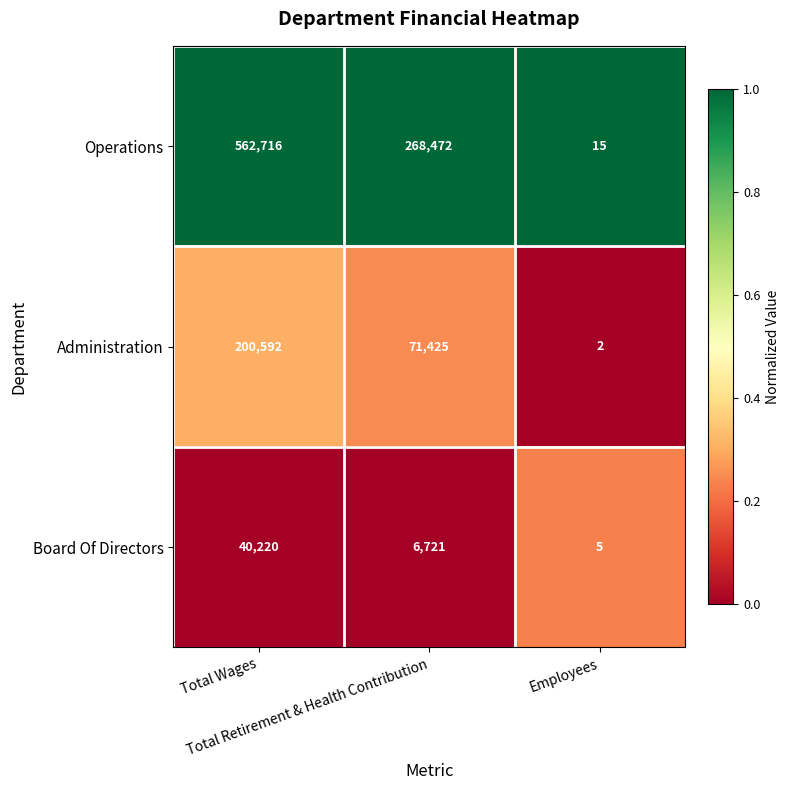

What is the difference between the second highest and minimum values in the Administration series?

71423